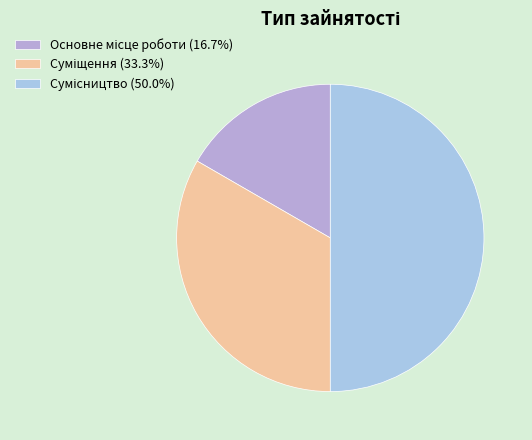

To the nearest percent, what is the difference between the Суміщення and Сумісництво slice percentages?

17%